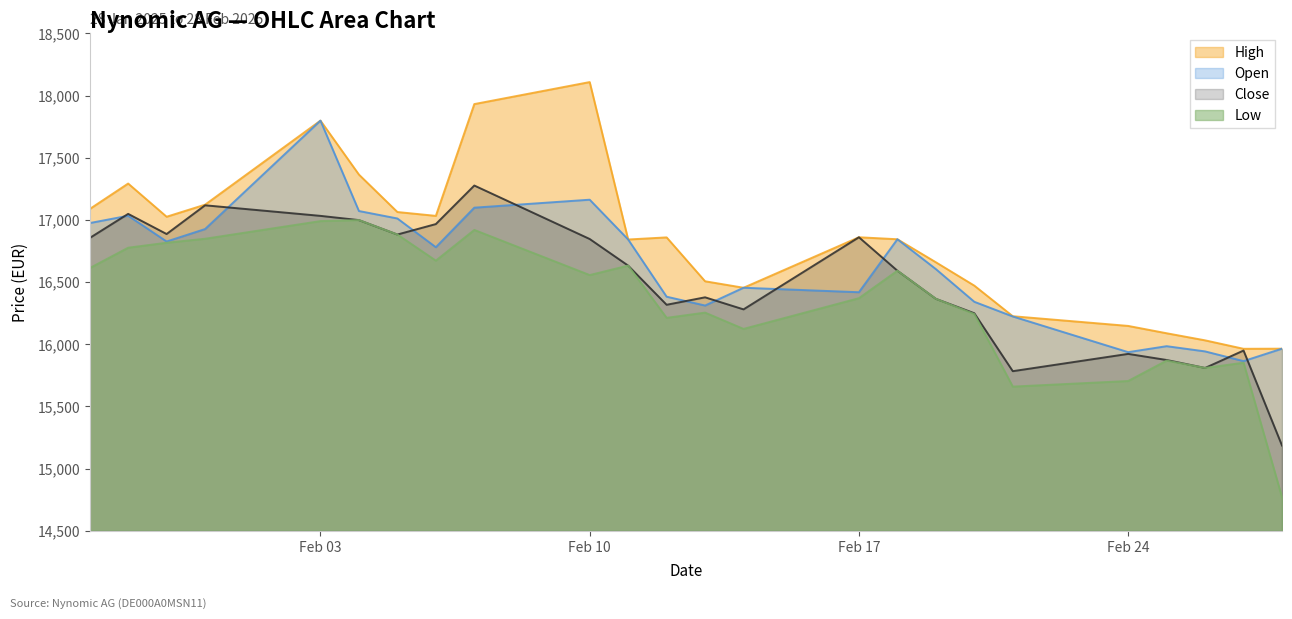

At which label does Open reach its minimum?

27.02.2025